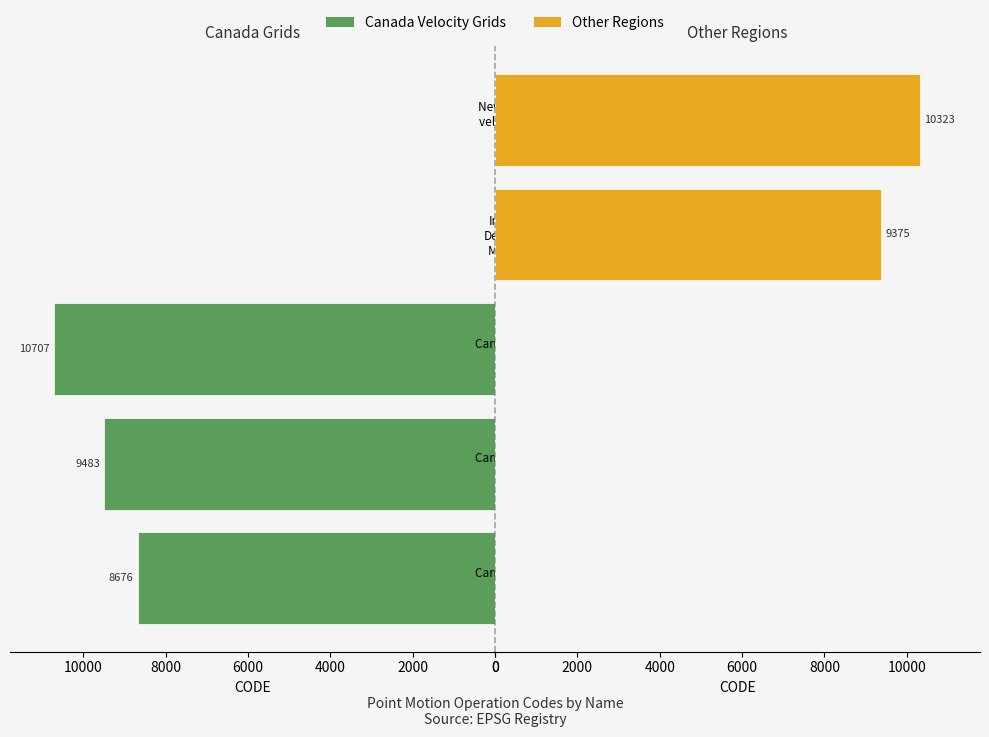

What is the value of the Canada Velocity Grids bar at the 2nd from the left?

9483